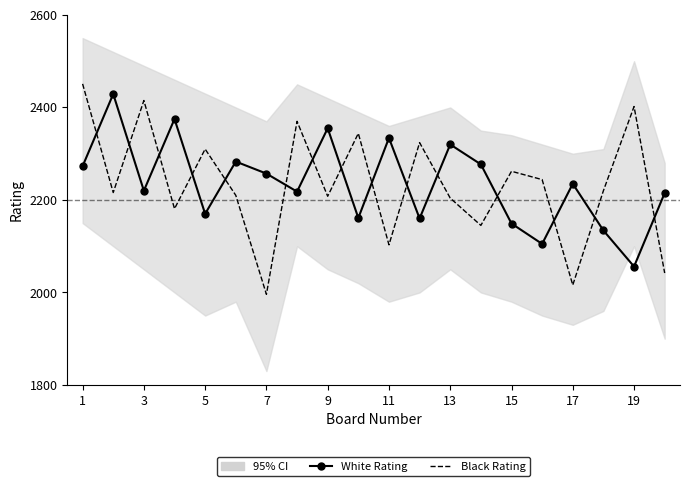

List the series in order of their overall mean, highest first.

White Rating, Black Rating